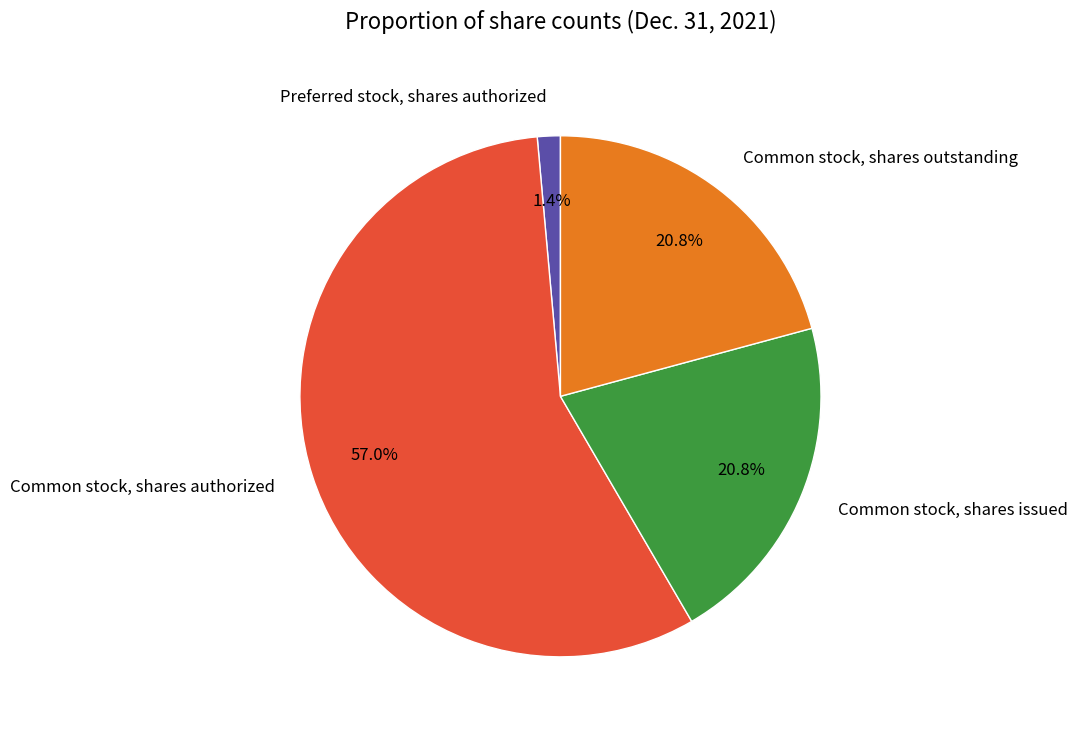

Is it true that Common stock, shares authorized is 52% of the pie?

False